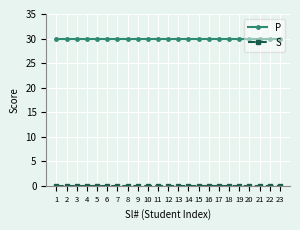

The value of P at 21 is 19. True or false?

False